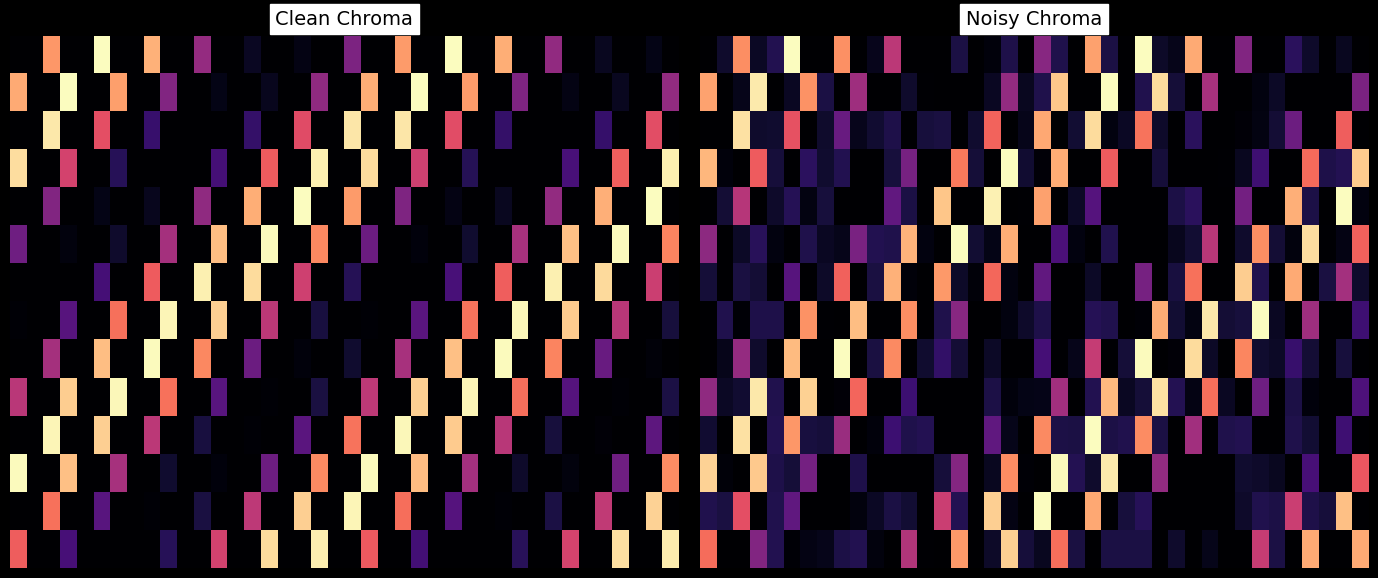

Which has a higher value, 36 or 30?

36